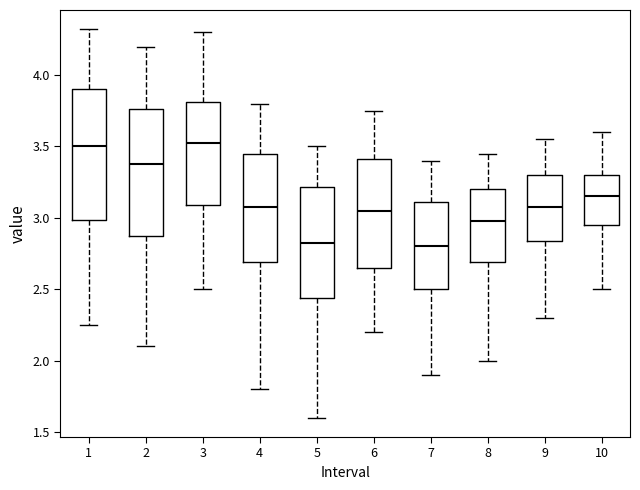

Reading left to right, read every box against the y-axis: the position of its median line, the range the box covers, and the ends of its whiskers. The values are not printed on the chart, so give them approximately, as read against the axis.

1: median 3.50, box 3.00 to 3.90, whiskers 2.25 to 4.30
2: median 3.40, box 2.90 to 3.75, whiskers 2.10 to 4.20
3: median 3.55, box 3.10 to 3.80, whiskers 2.50 to 4.30
4: median 3.10, box 2.70 to 3.45, whiskers 1.80 to 3.80
5: median 2.85, box 2.45 to 3.20, whiskers 1.60 to 3.50
6: median 3.05, box 2.65 to 3.40, whiskers 2.20 to 3.75
7: median 2.80, box 2.50 to 3.10, whiskers 1.90 to 3.40
8: median 3.00, box 2.70 to 3.20, whiskers 2.00 to 3.45
9: median 3.10, box 2.85 to 3.30, whiskers 2.30 to 3.55
10: median 3.15, box 2.95 to 3.30, whiskers 2.50 to 3.60